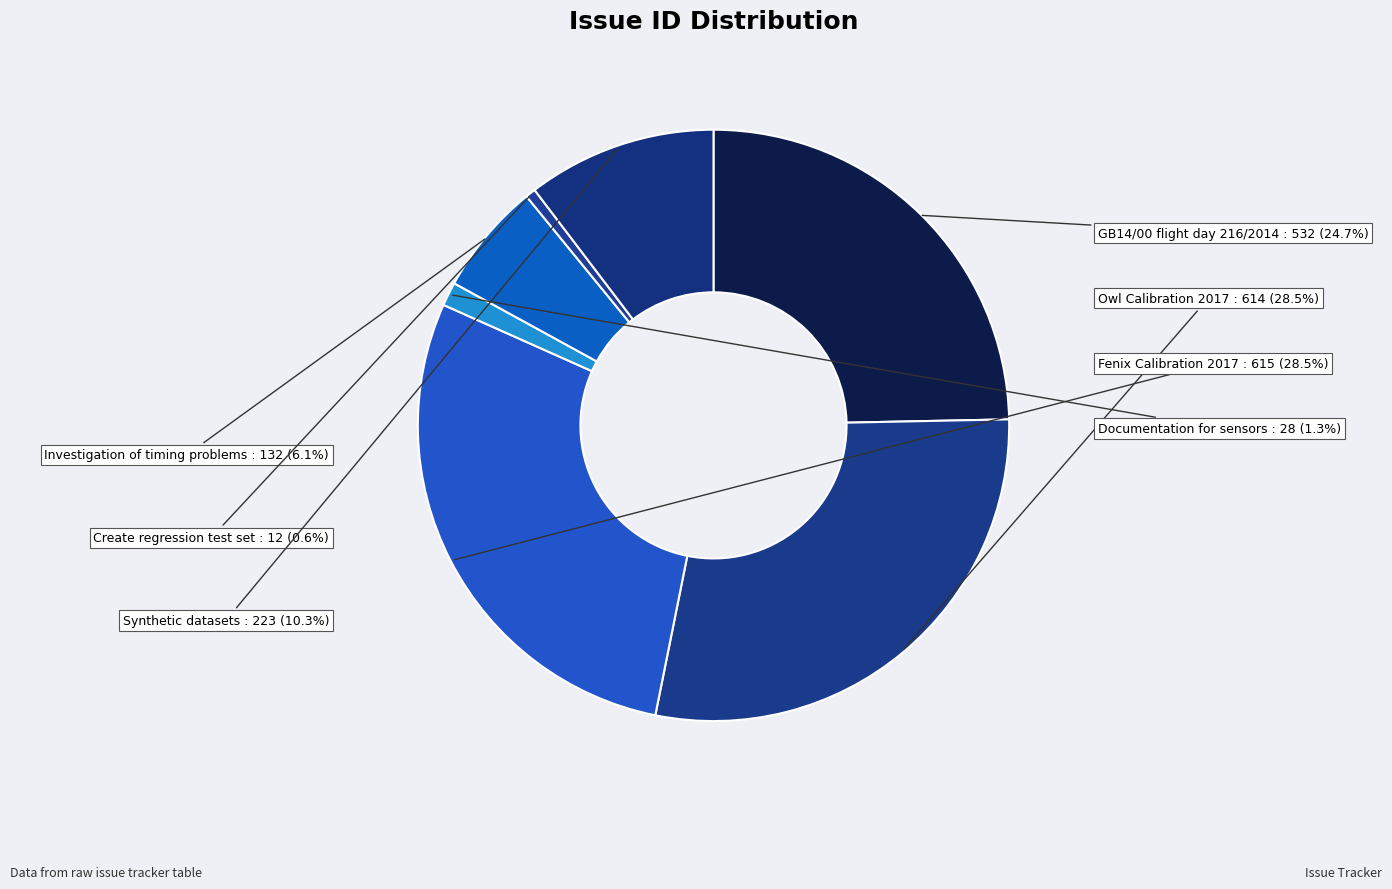

To the nearest percent, what portion does Synthetic datasets represent?

10%